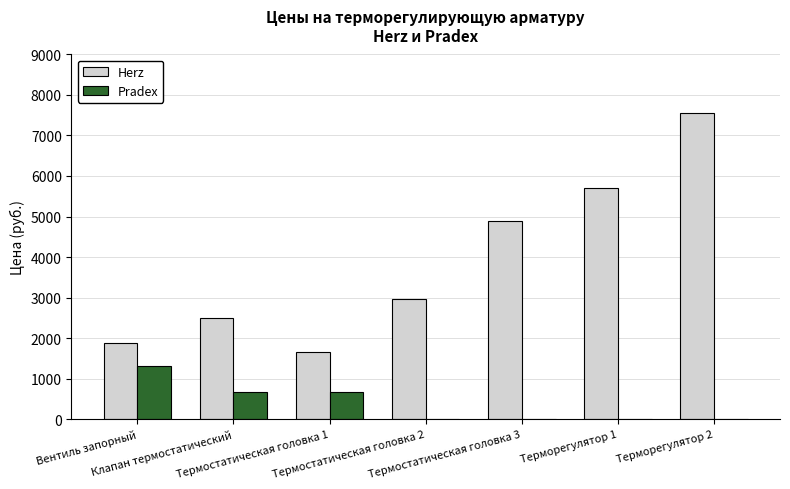

How many groups of bars are there?

7